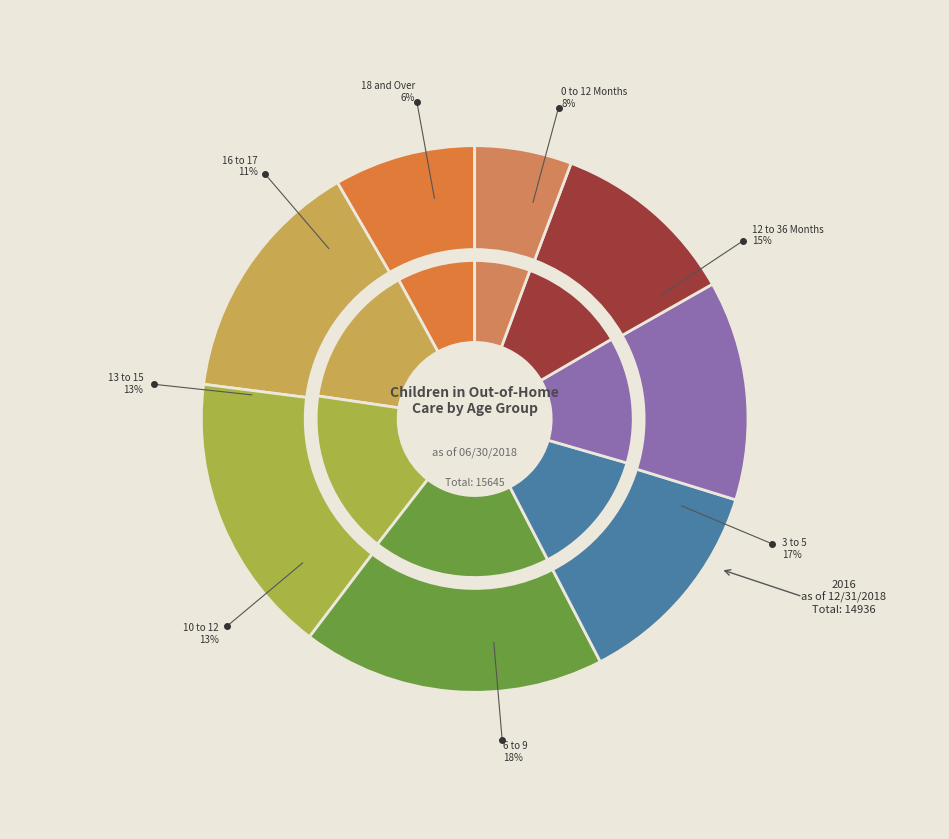

Rank the series by their maximum value, from lowest to highest.

outer, inner